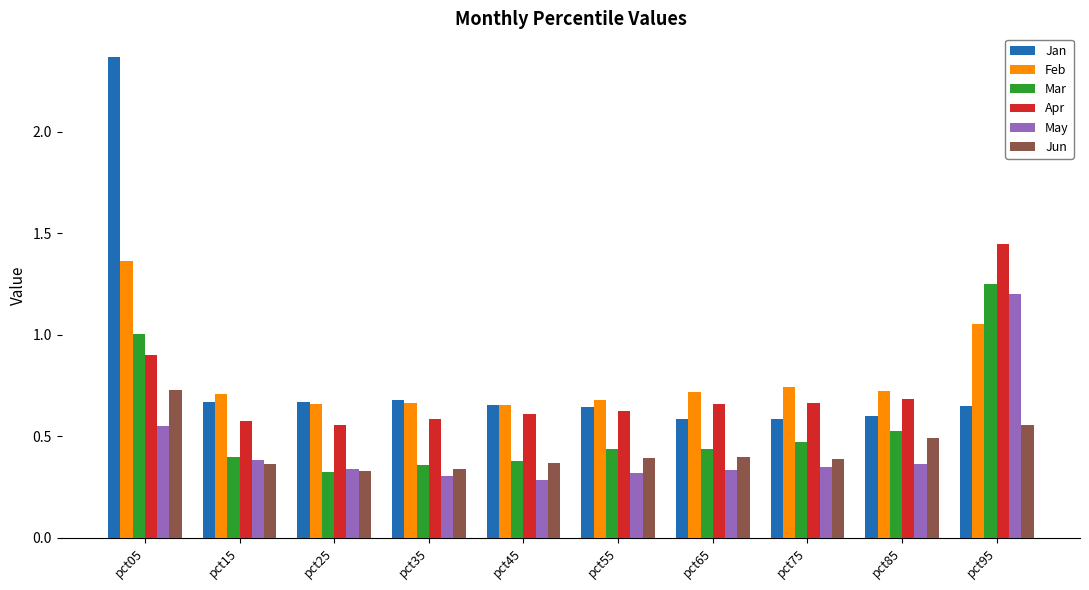

What is the difference between the Apr values at pct95 and pct35?

0.9